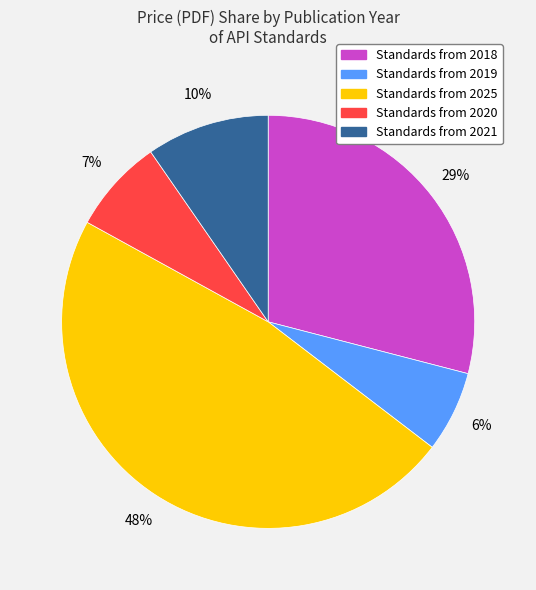

Does any single category account for the majority?

No